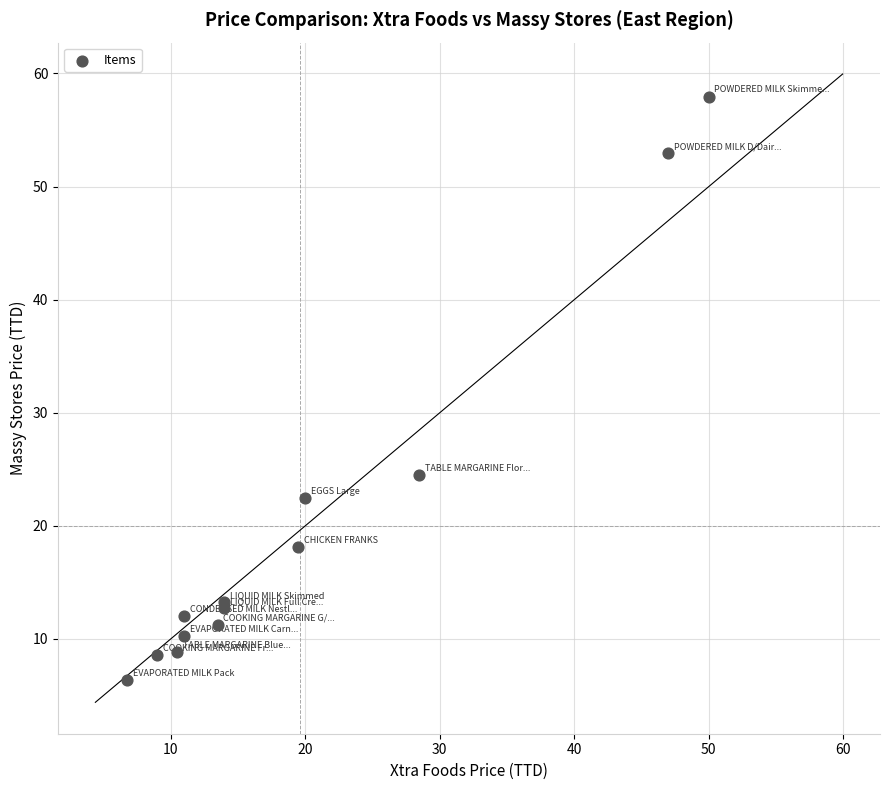

What Y value in the scatter plot is closest to 32?

24.5